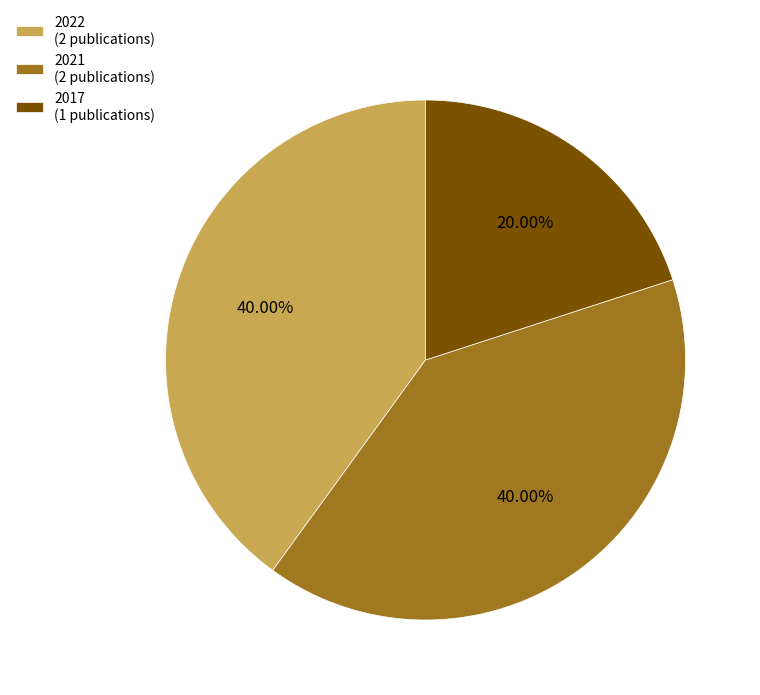

How many segments does this pie chart have?

3